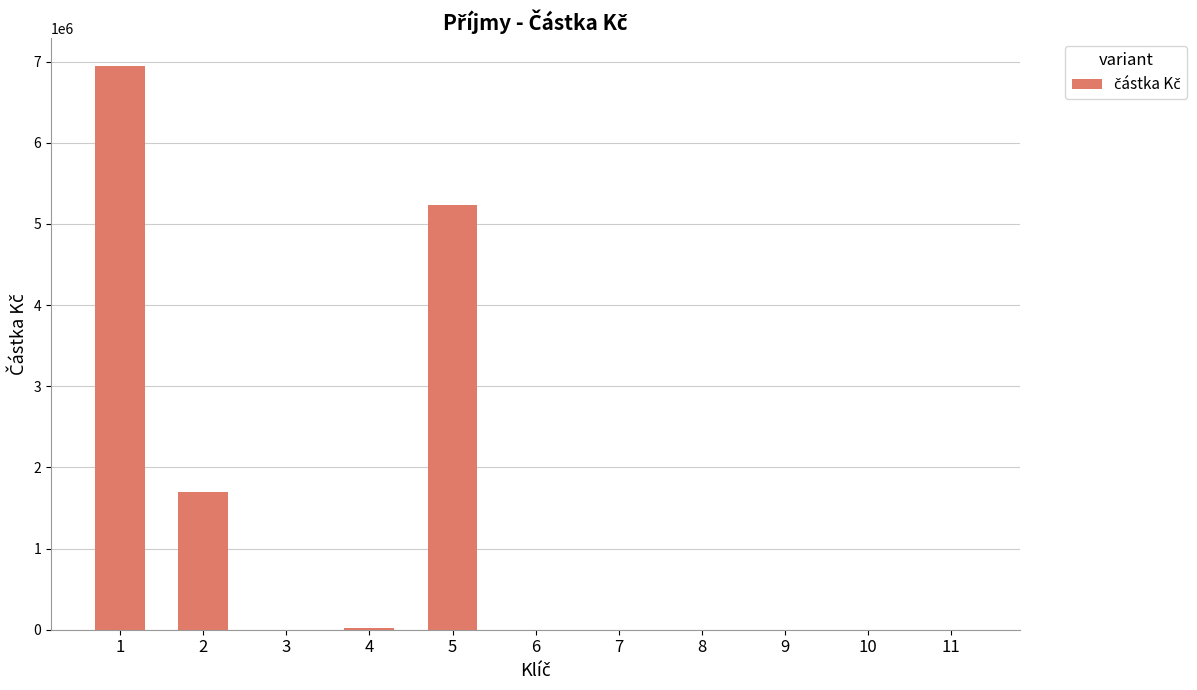

What is the sum of all values?

13889414.8